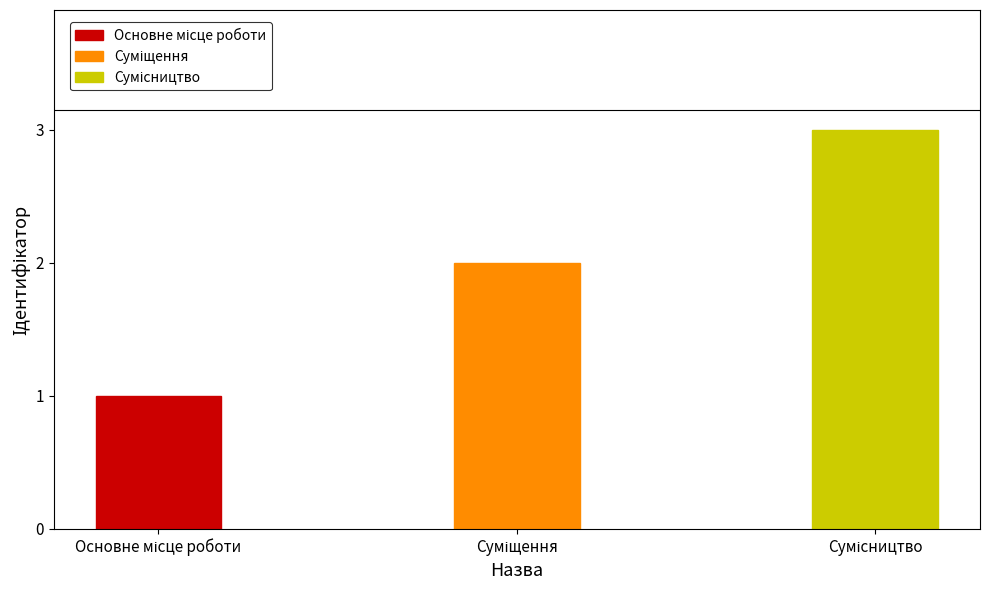

What is the label of the 2nd bar from the left?

Суміщення